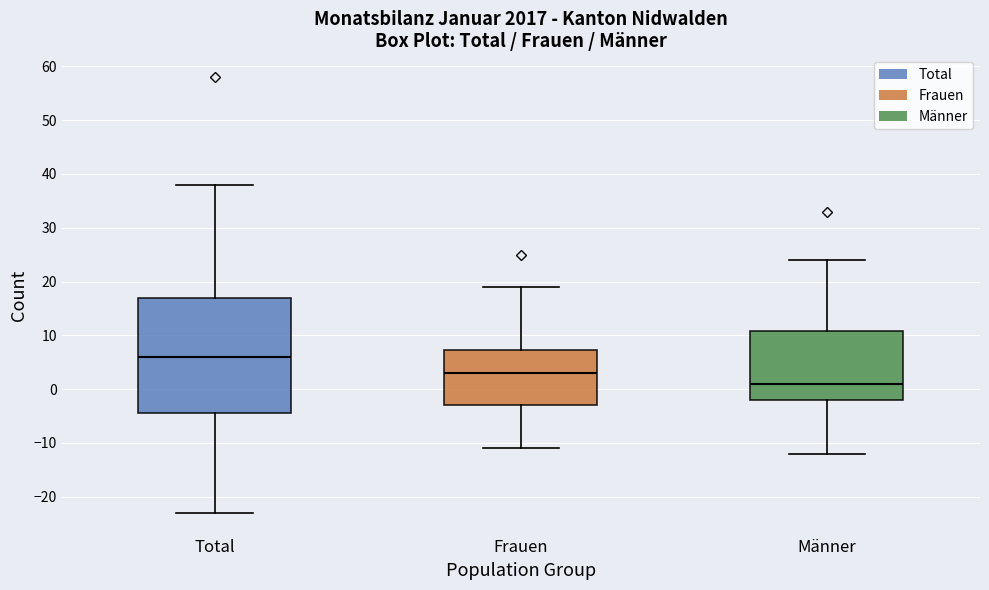

Reading left to right, transcribe this box plot: for each box, give where its median line is, the range the box spans, and where its two whiskers end, as read against the y-axis. The values are not printed on the chart, so give them approximately, as read against the axis.

Total: median 6, box -4 to 17, whiskers -23 to 38
Frauen: median 3, box -3 to 7, whiskers -11 to 19
Männer: median 1, box -2 to 11, whiskers -12 to 24